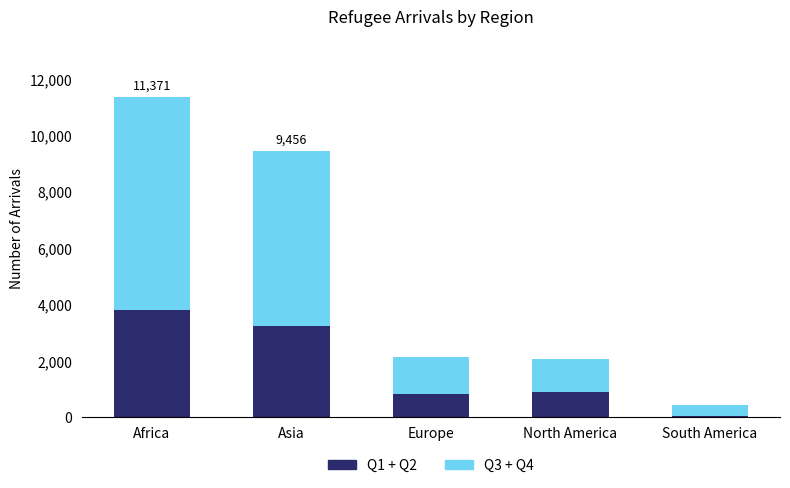

The Q1 + Q2 series shows 424 at North America. True or false?

False